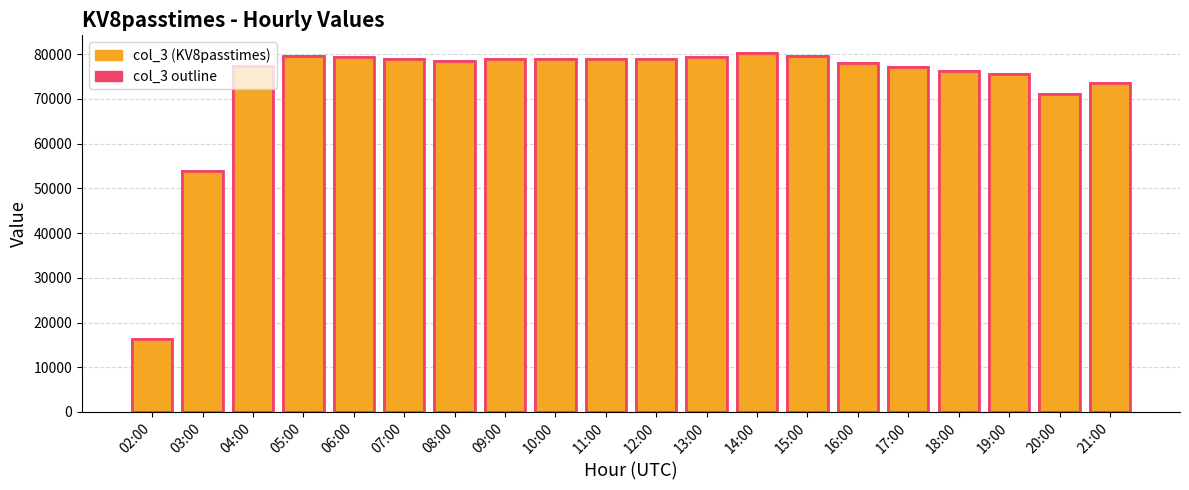

List the labels in order of col_3 outline value, largest first.

14:00, 05:00, 15:00, 06:00, 13:00, 10:00, 07:00, 09:00, 12:00, 11:00, 08:00, 16:00, 04:00, 17:00, 18:00, 19:00, 21:00, 20:00, 03:00, 02:00